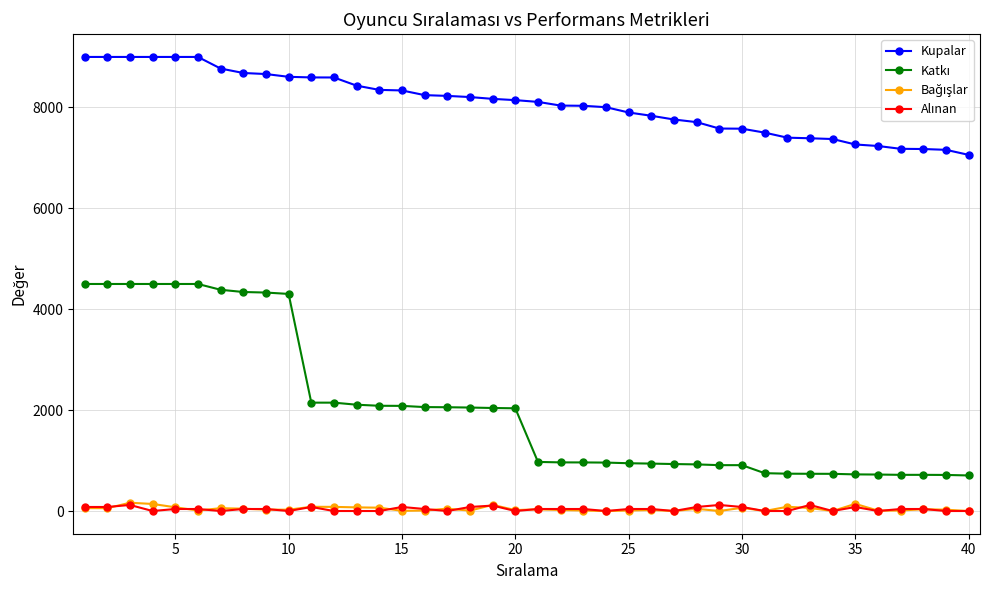

Which series has the largest total across all categories?

Kupalar